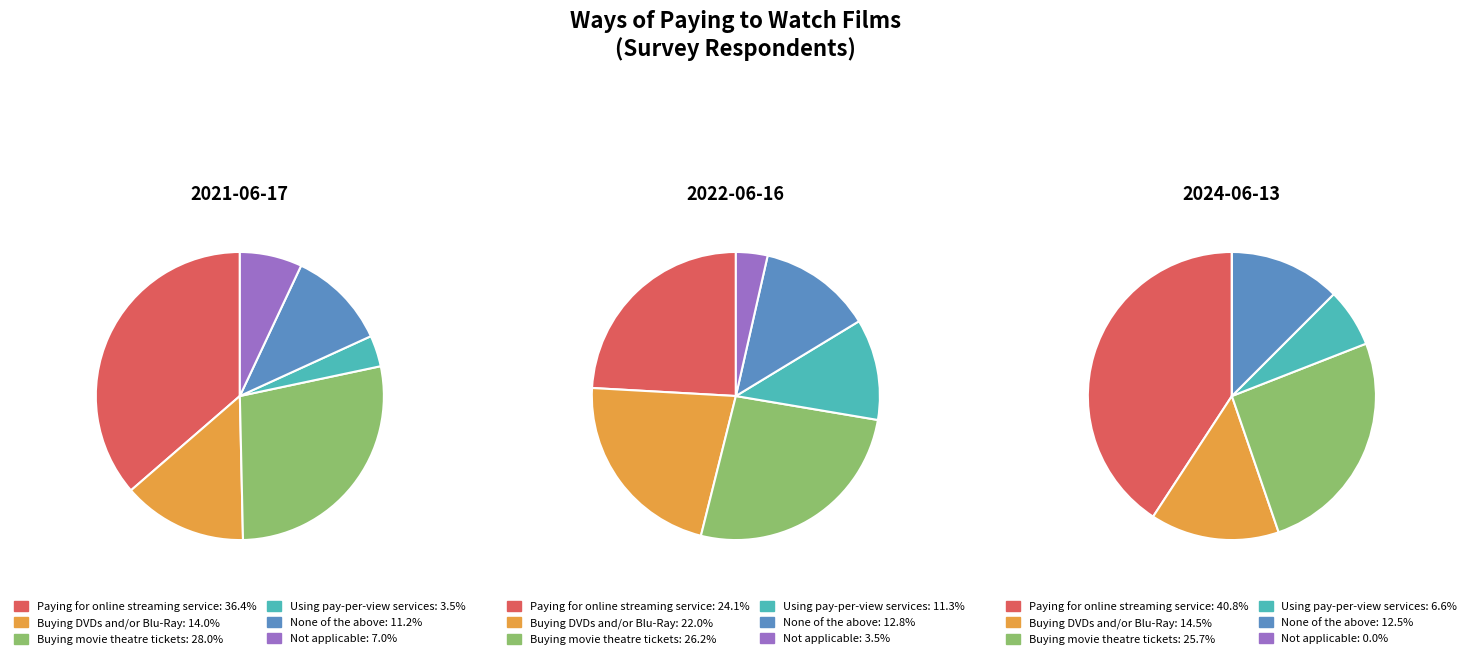

True or false: 5 accounts for 21% of the total.

False